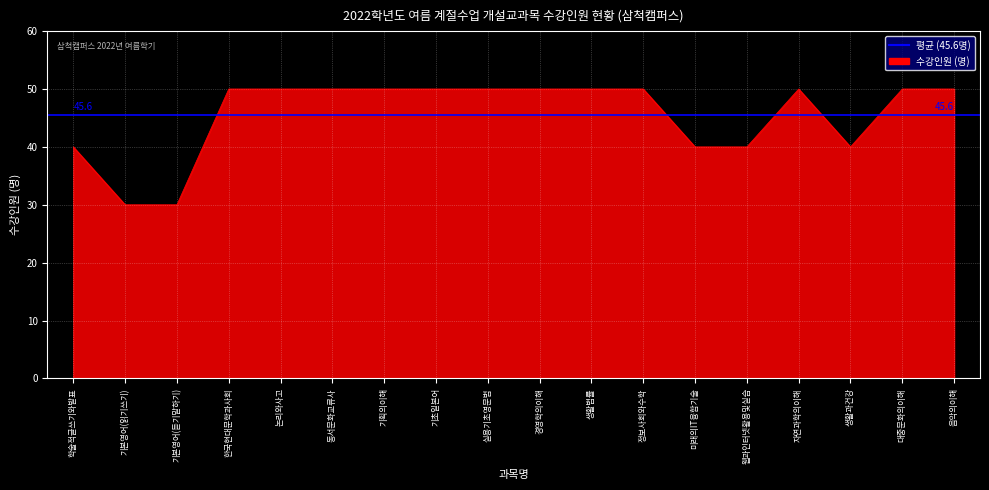

Rank the categories by value from lowest to highest.

기본영어(읽기쓰기), 기본영어(듣기말하기), 학술적글쓰기와발표, 미래의IT융합기술, 웹과인터넷활용및실습, 생활과건강, 한국현대문학과사회, 논리와사고, 동서문화교류사, 기획의이해, 기초일본어, 실용기초영문법, 경영학의이해, 생활법률, 정보사회와수학, 자연과학의이해, 대중문화의이해, 음악의이해